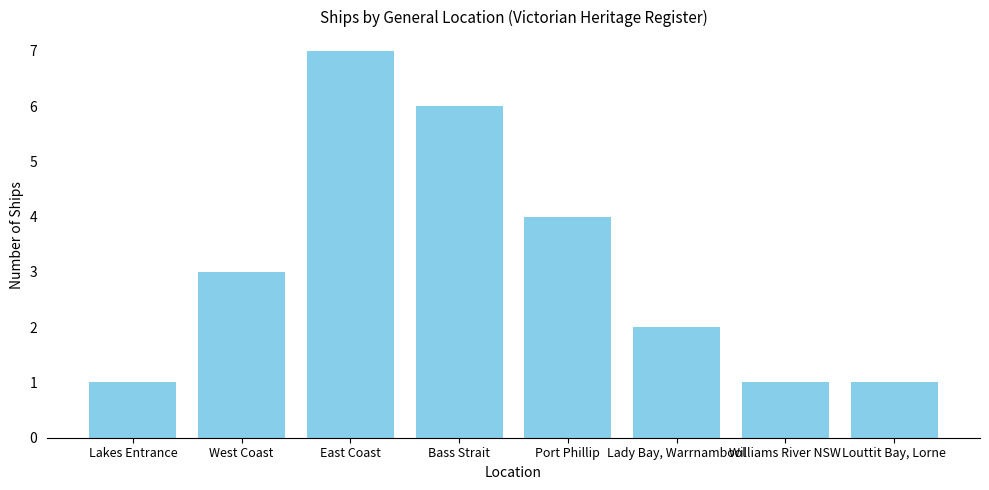

The value at East Coast is 10. True or false?

False